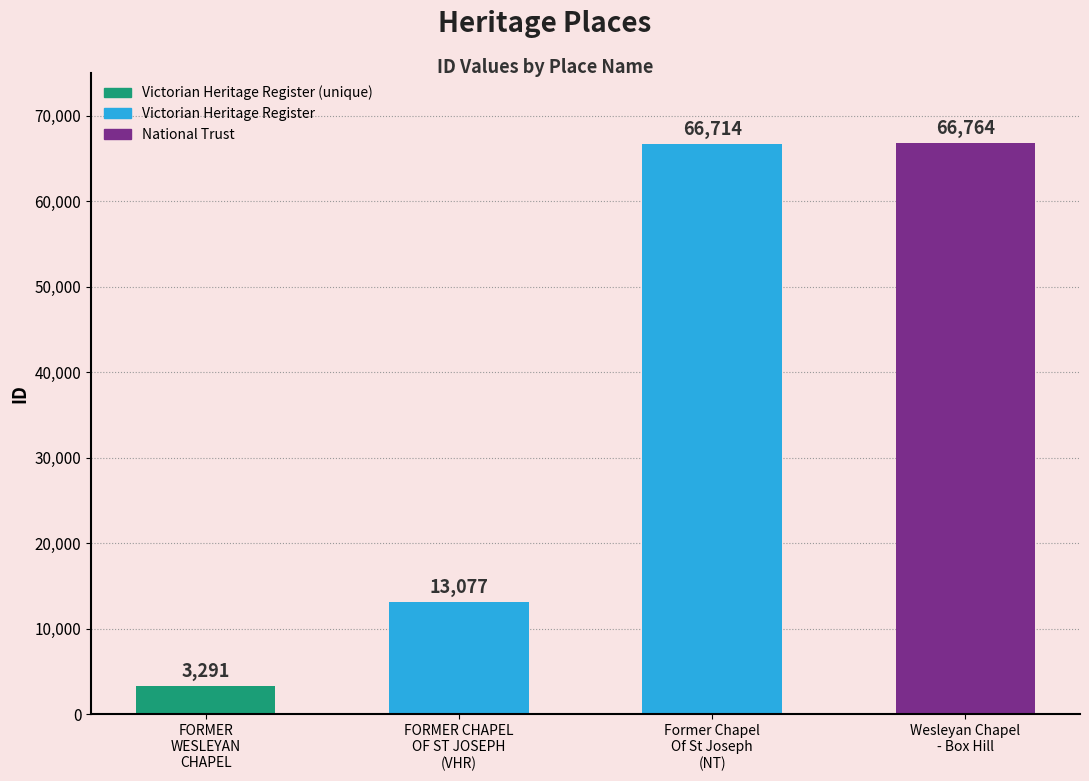

What is the average value?

37462